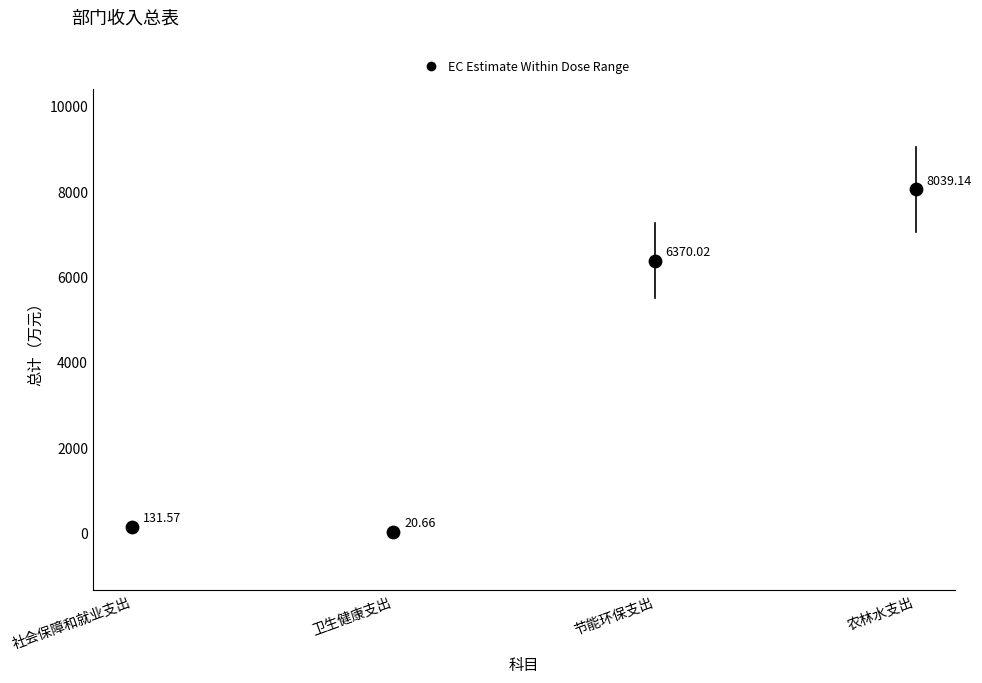

What is the range of Y values (max minus min)?

8018.5